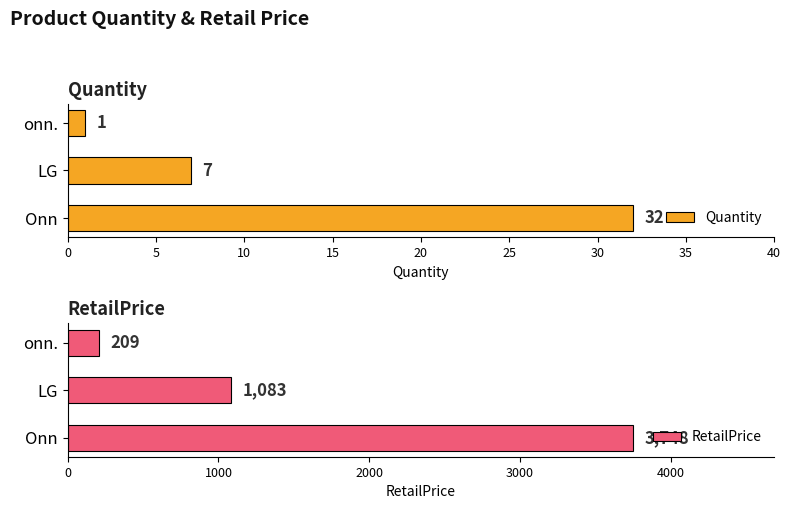

List the labels in order of Quantity value, largest first.

Onn, LG, onn.